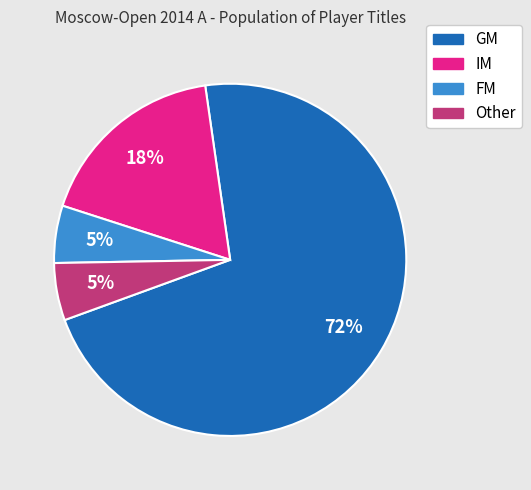

The GM slice represents 59% of the pie. True or false?

False